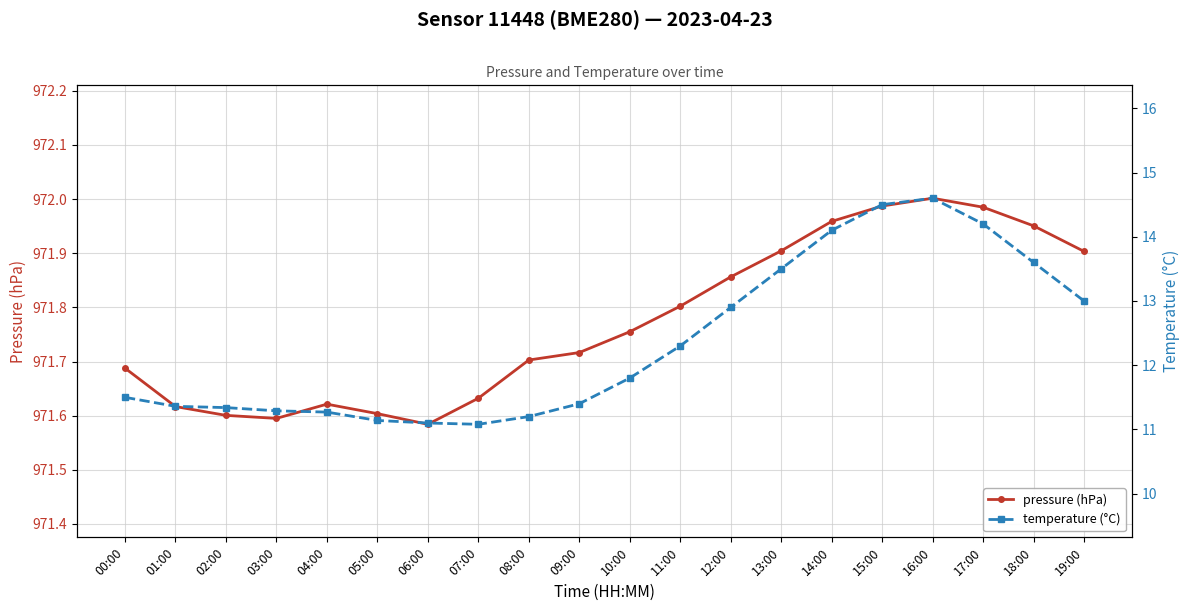

True or false: pressure (hPa) and temperature (°C) cross at least once.

False